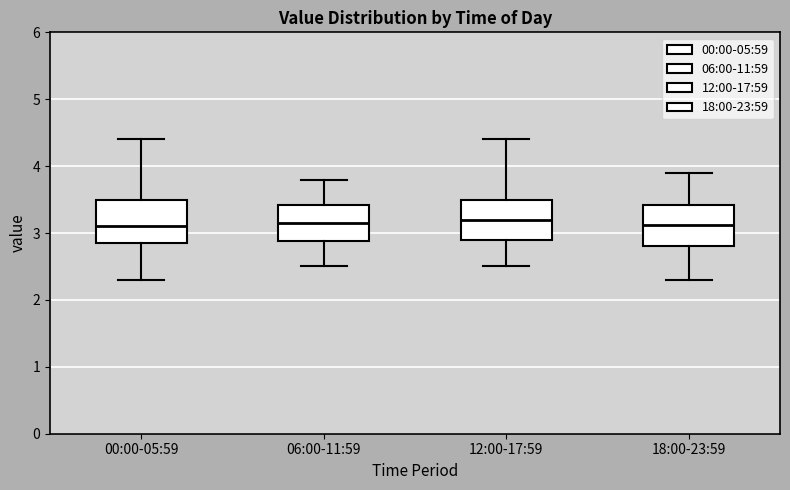

Reading left to right, read every box against the y-axis: the position of its median line, the range the box covers, and the ends of its whiskers. The values are not printed on the chart, so give them approximately, as read against the axis.

00:00-05:59: median 3.1, box 2.8 to 3.5, whiskers 2.3 to 4.4
06:00-11:59: median 3.2, box 2.9 to 3.4, whiskers 2.5 to 3.8
12:00-17:59: median 3.2, box 2.9 to 3.5, whiskers 2.5 to 4.4
18:00-23:59: median 3.1, box 2.8 to 3.4, whiskers 2.3 to 3.9